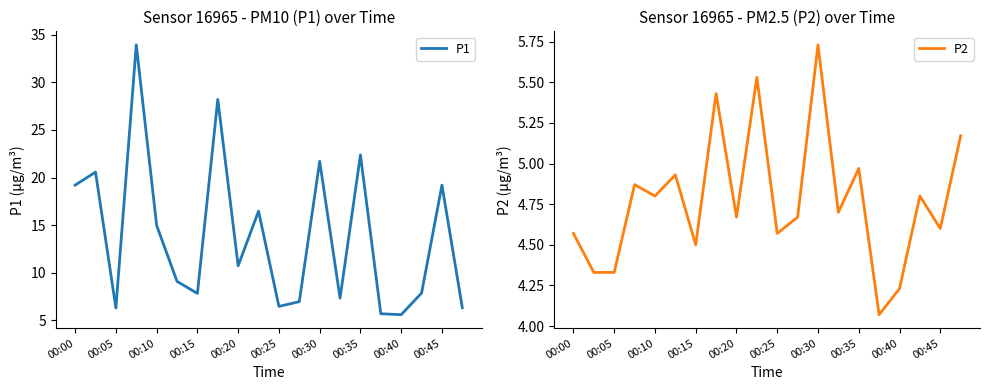

What is the highest value of the P2 series?

5.7